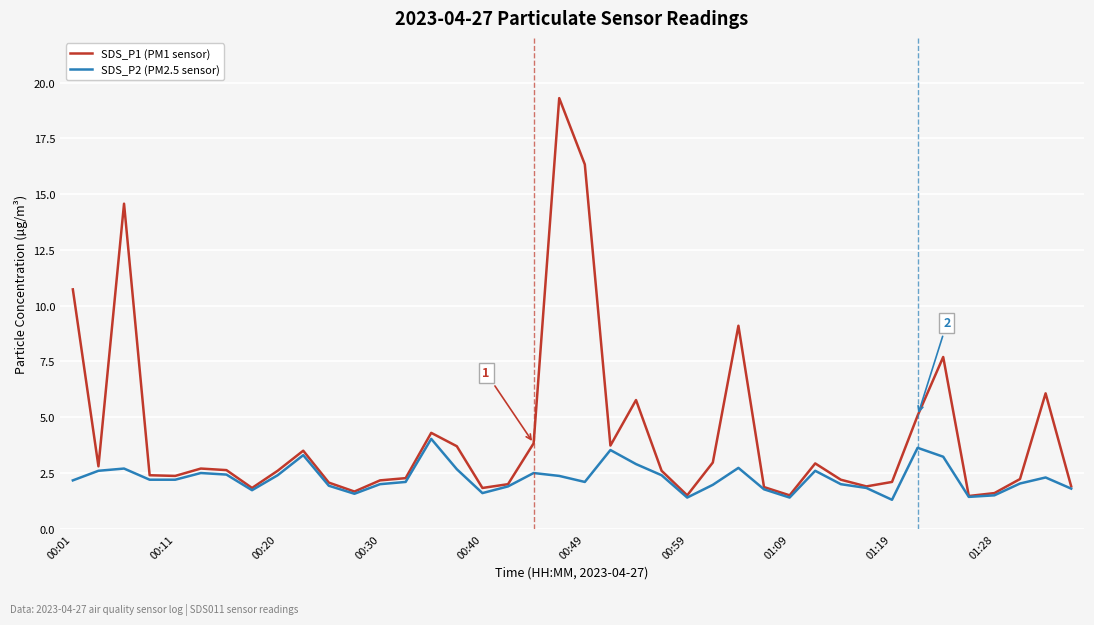

Which series has the largest total across all categories?

SDS_P1 (PM1 sensor)